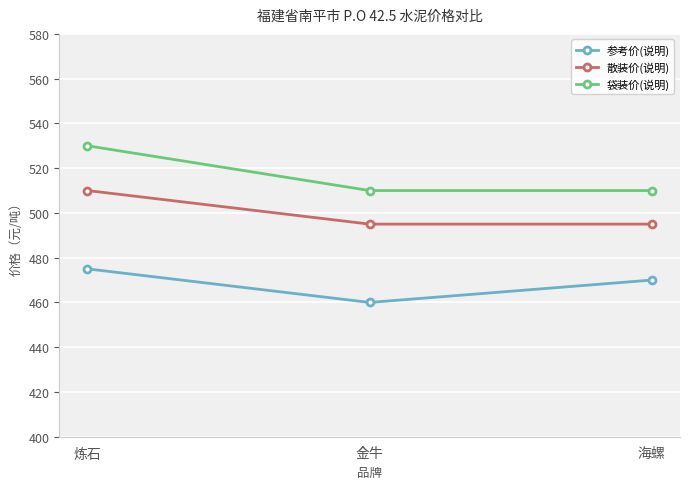

Is it true that 散装价(说明) equals 658 at 海螺?

False